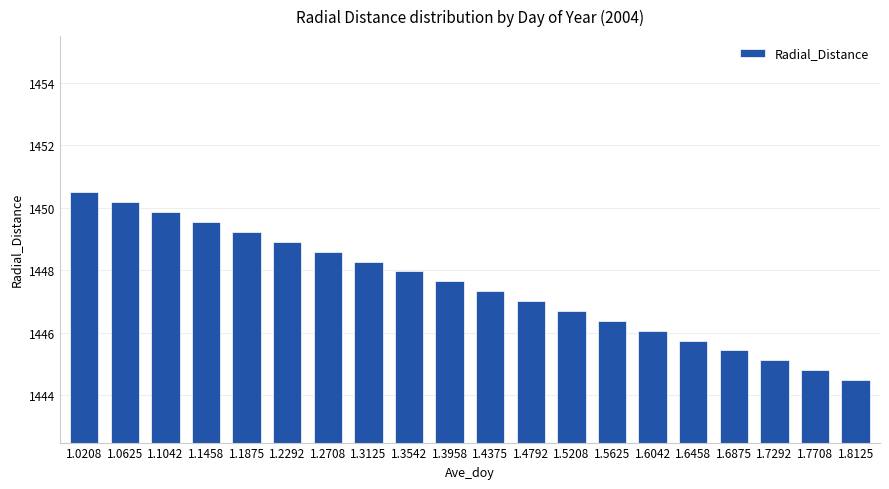

Are the bars horizontal?

No